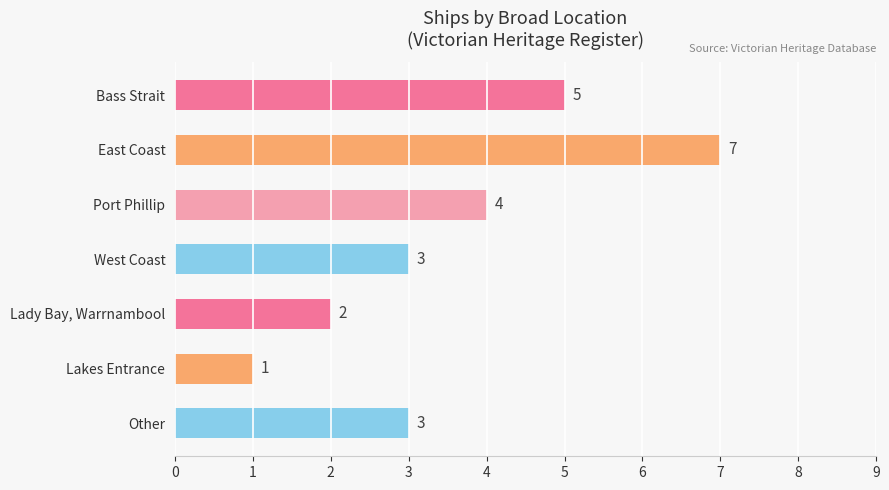

At which label is the value closest to 4?

Port Phillip